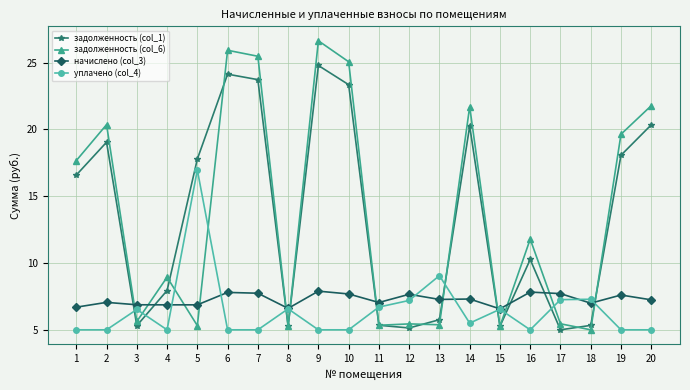

List the series in order of their peak value, lowest first.

начислено (col_3), уплачено (col_4), задолженность (col_1), задолженность (col_6)